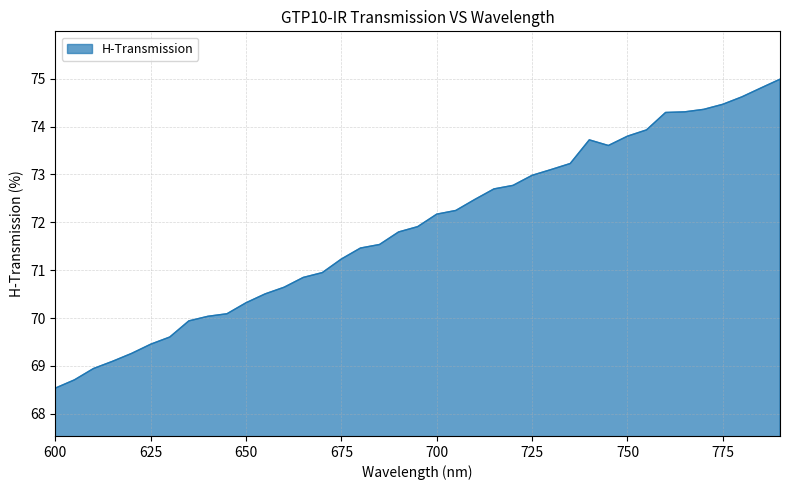

How many categories are shown in the chart?

39